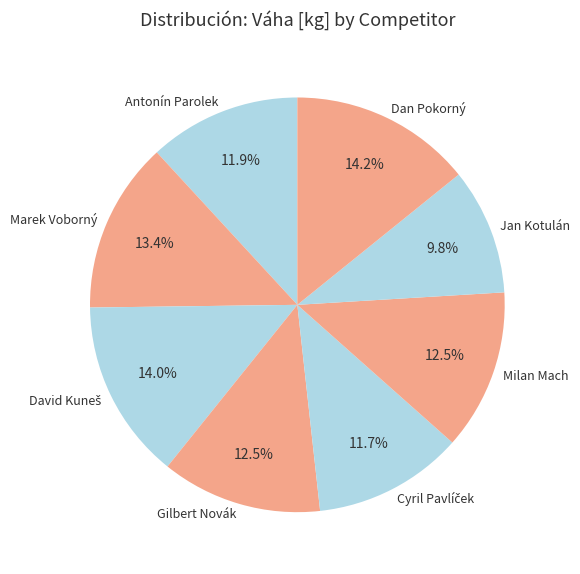

Is there a majority slice in this chart?

No